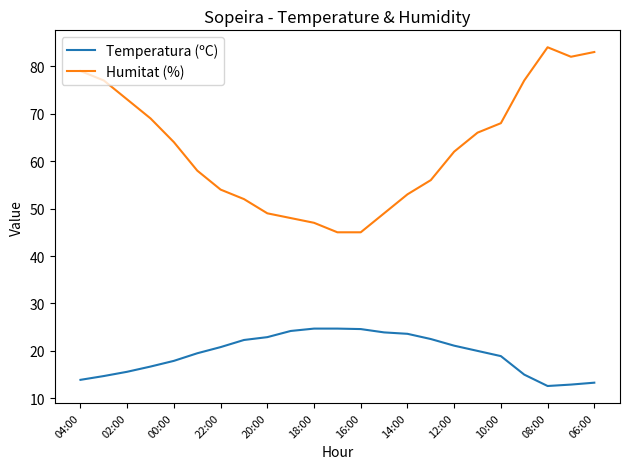

Which series has the largest range (max minus min)?

Humitat (%)